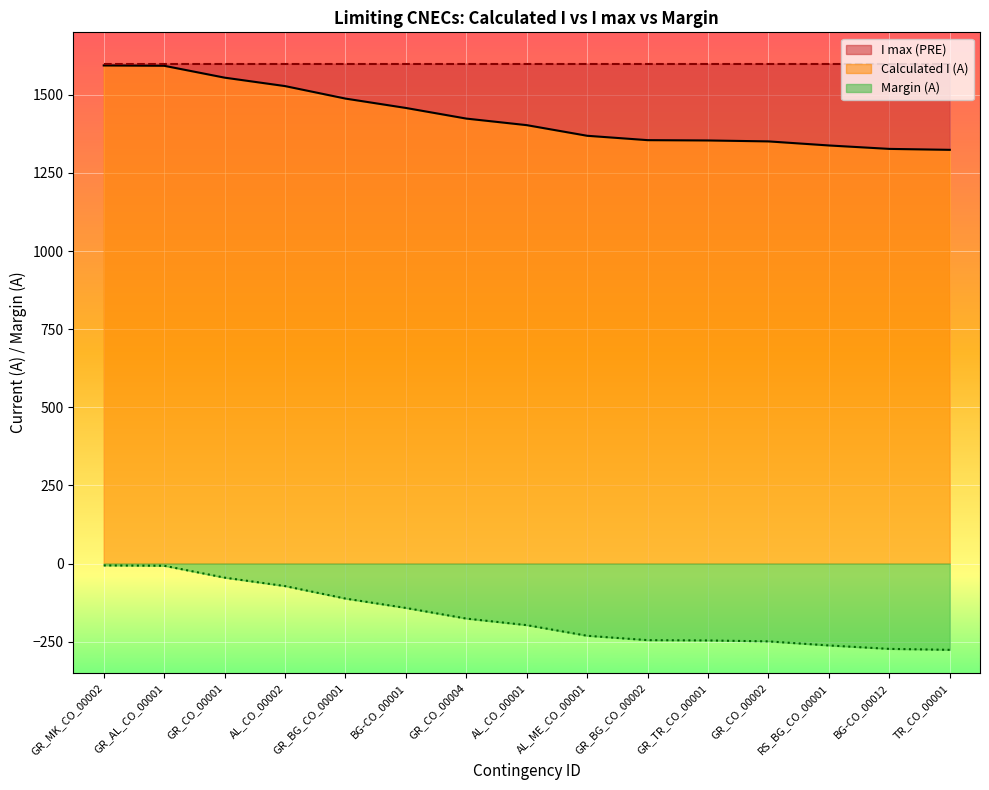

True or false: Margin (A) has a value of -262 at RS_BG_CO_00001.

True